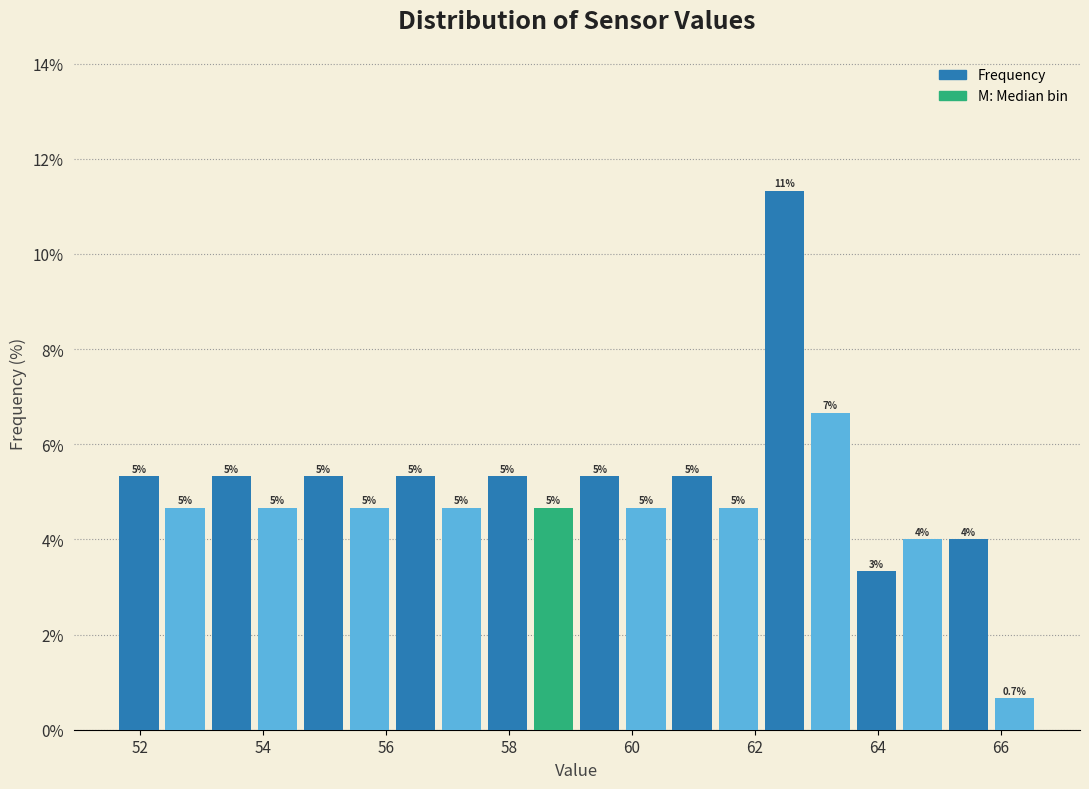

Read against the x-axis, roughly where is the centre of the tallest bar?

62.4